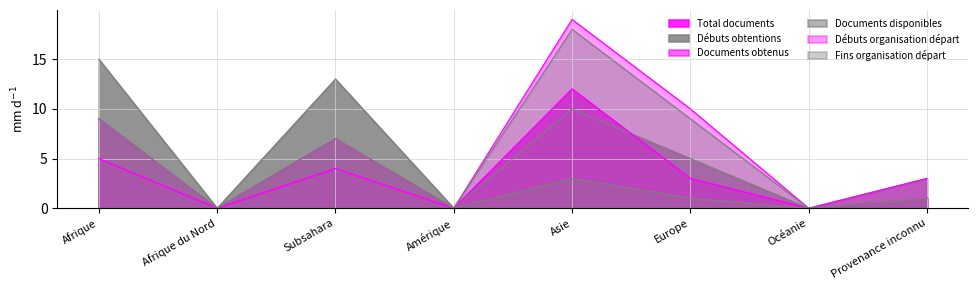

Reading left to right, extract all data points from this chart.

Total documents: 5	0	4	0	12	3	0	1
Débuts obtentions: 15	0	13	0	10	5	0	3
Documents obtenus: 5	0	4	0	12	3	0	1
Documents disponibles: 9	0	7	0	3	1	0	1
Débuts organisation départ: 9	0	7	0	19	10	0	3
Fins organisation départ: 9	0	7	0	18	9	0	1